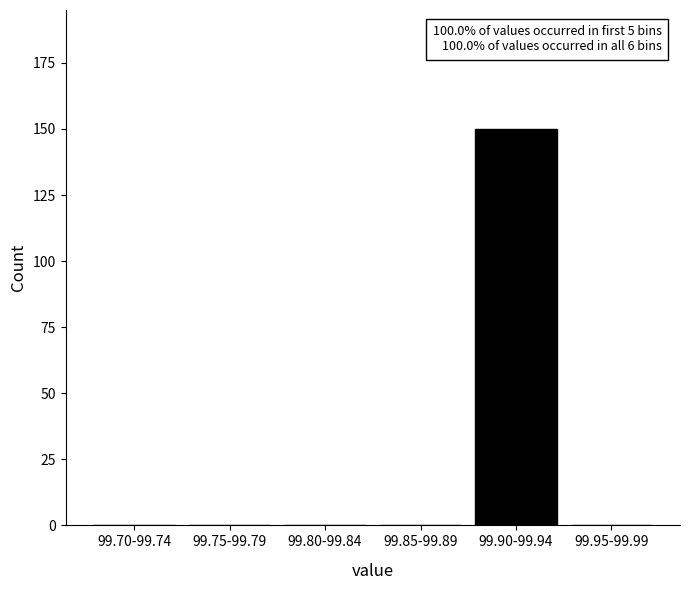

Reading right to left, list all the values displayed in this chart.

99.95-99.99=0	99.90-99.94=150	99.85-99.89=0	99.80-99.84=0	99.75-99.79=0	99.70-99.74=0